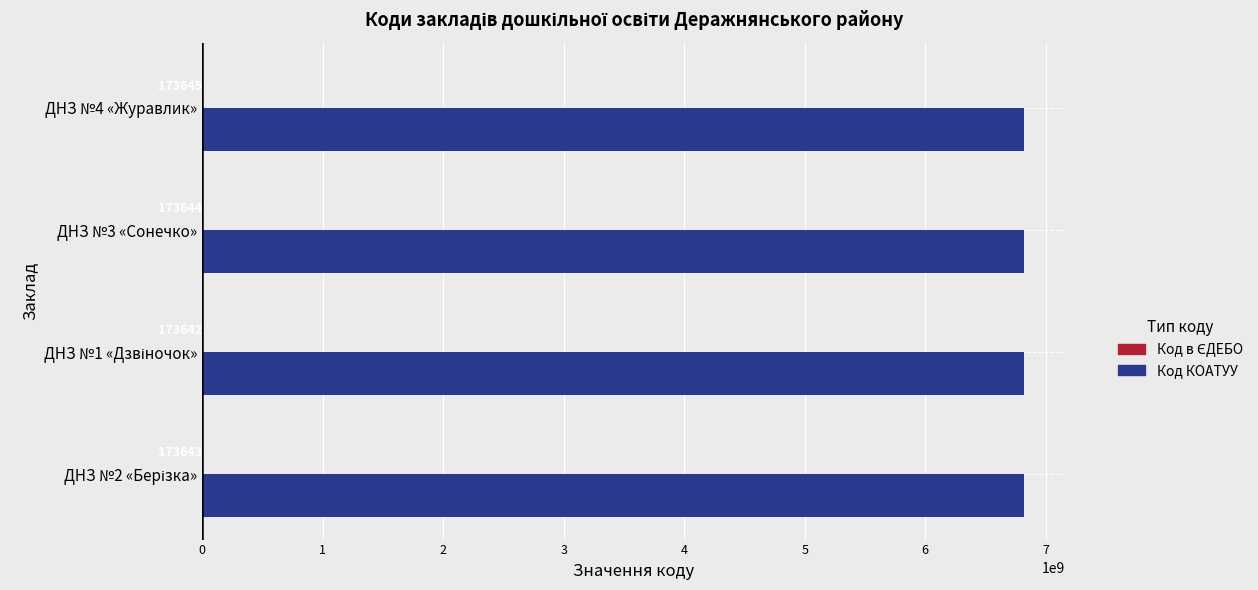

Which series has the largest total across all categories?

Код КОАТУУ